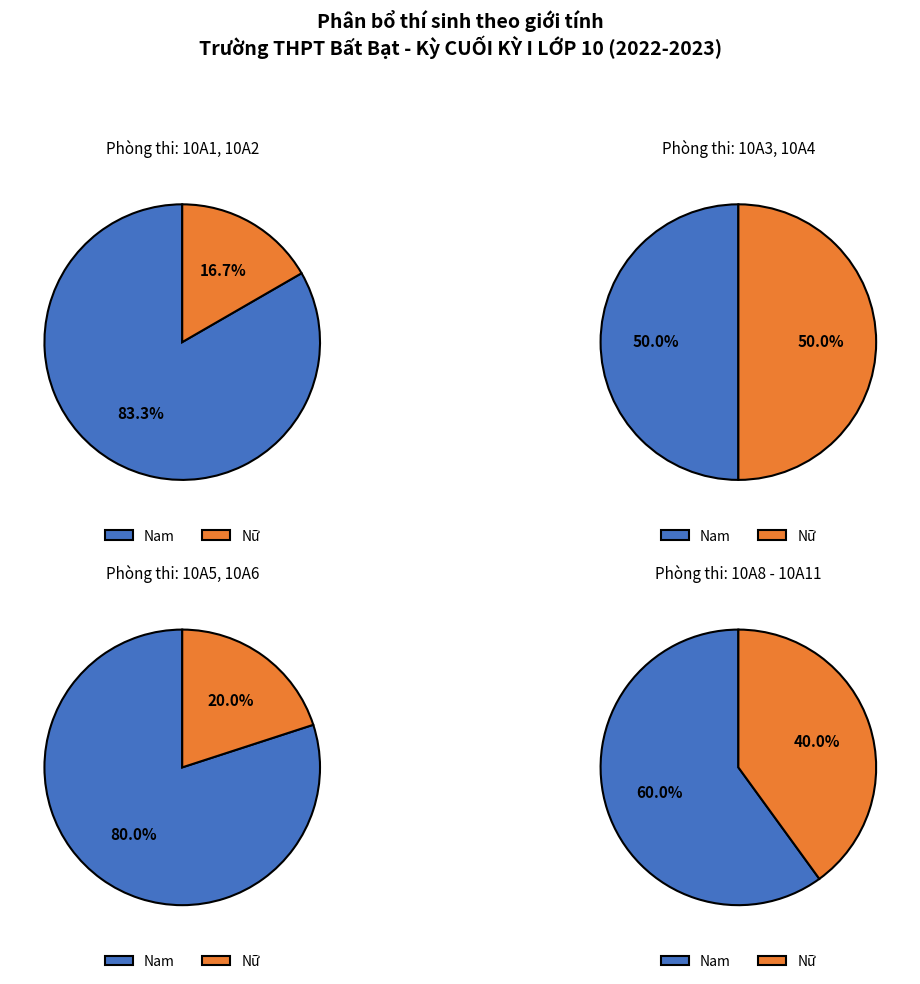

How many segments does this pie chart have?

2